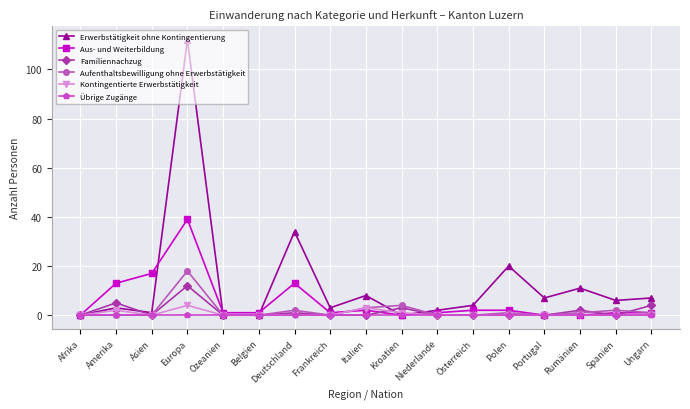

True or false: Kontingentierte Erwerbstätigkeit and Erwerbstätigkeit ohne Kontingentierung cross at least once.

True